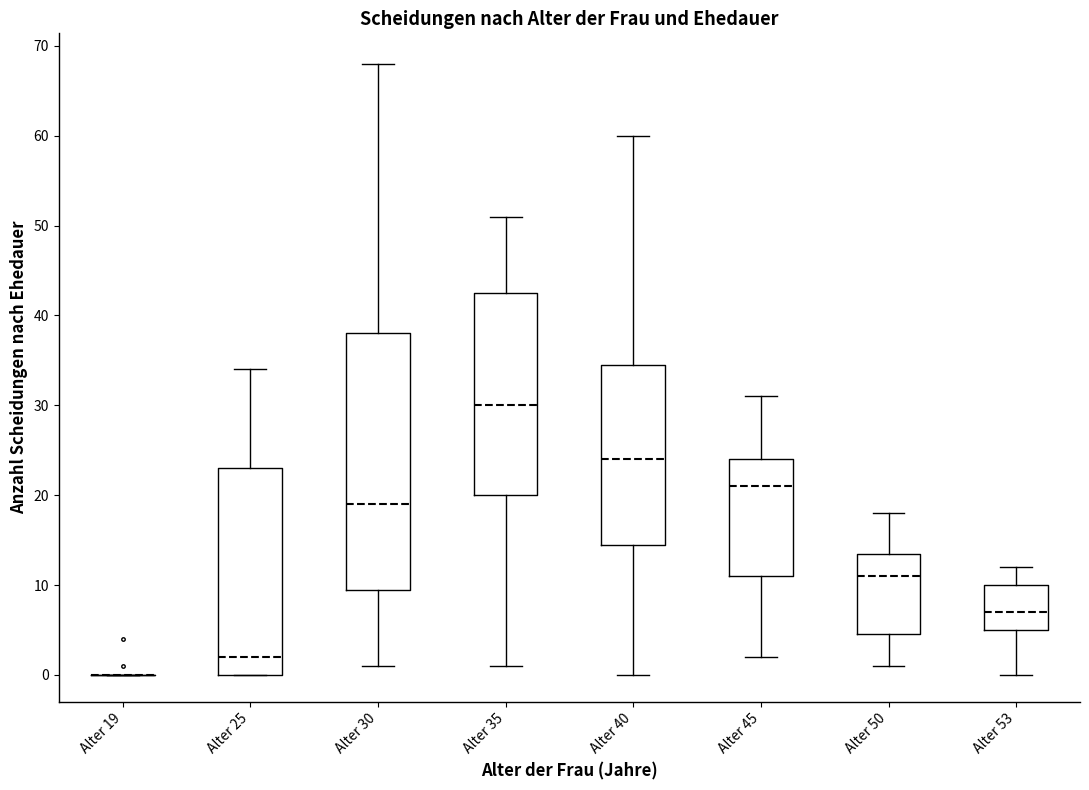

Reading left to right, read every box against the y-axis: the position of its median line, the range the box covers, and the ends of its whiskers. The values are not printed on the chart, so give them approximately, as read against the axis.

Alter 19: box collapsed to a line at 0, whiskers 0 to 0
Alter 25: median 2, box 0 to 23, whiskers 0 to 34
Alter 30: median 19, box 10 to 38, whiskers 1 to 68
Alter 35: median 30, box 20 to 43, whiskers 1 to 51
Alter 40: median 24, box 15 to 35, whiskers 0 to 60
Alter 45: median 21, box 11 to 24, whiskers 2 to 31
Alter 50: median 11, box 5 to 14, whiskers 1 to 18
Alter 53: median 7, box 5 to 10, whiskers 0 to 12